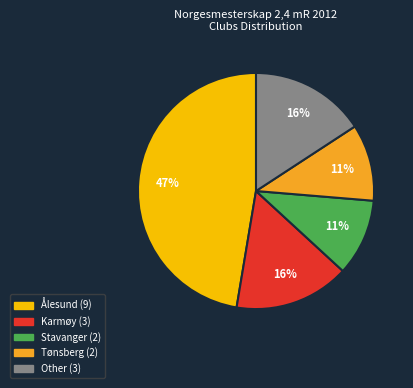

Which category has the biggest portion of the pie?

Ålesund